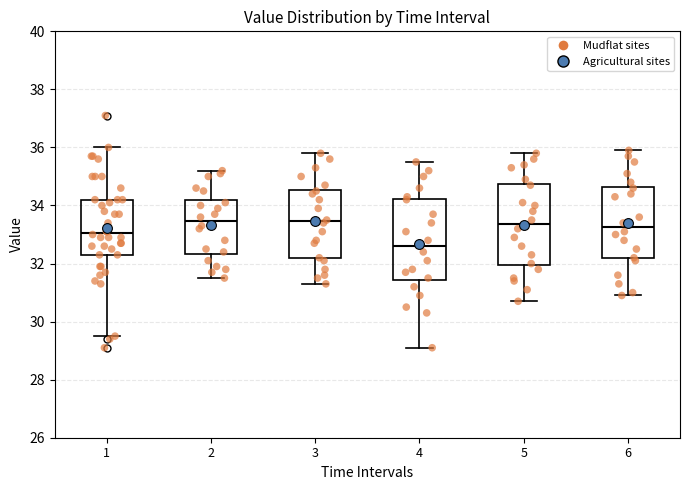

Reading left to right, read every box against the y-axis: the position of its median line, the range the box covers, and the ends of its whiskers. The values are not printed on the chart, so give them approximately, as read against the axis.

1: median 33.0, box 32.4 to 34.2, whiskers 29.6 to 36.0
2: median 33.4, box 32.4 to 34.2, whiskers 31.6 to 35.2
3: median 33.4, box 32.2 to 34.6, whiskers 31.4 to 35.8
4: median 32.6, box 31.4 to 34.2, whiskers 29.2 to 35.6
5: median 33.4, box 32.0 to 34.8, whiskers 30.8 to 35.8
6: median 33.2, box 32.2 to 34.6, whiskers 31.0 to 36.0